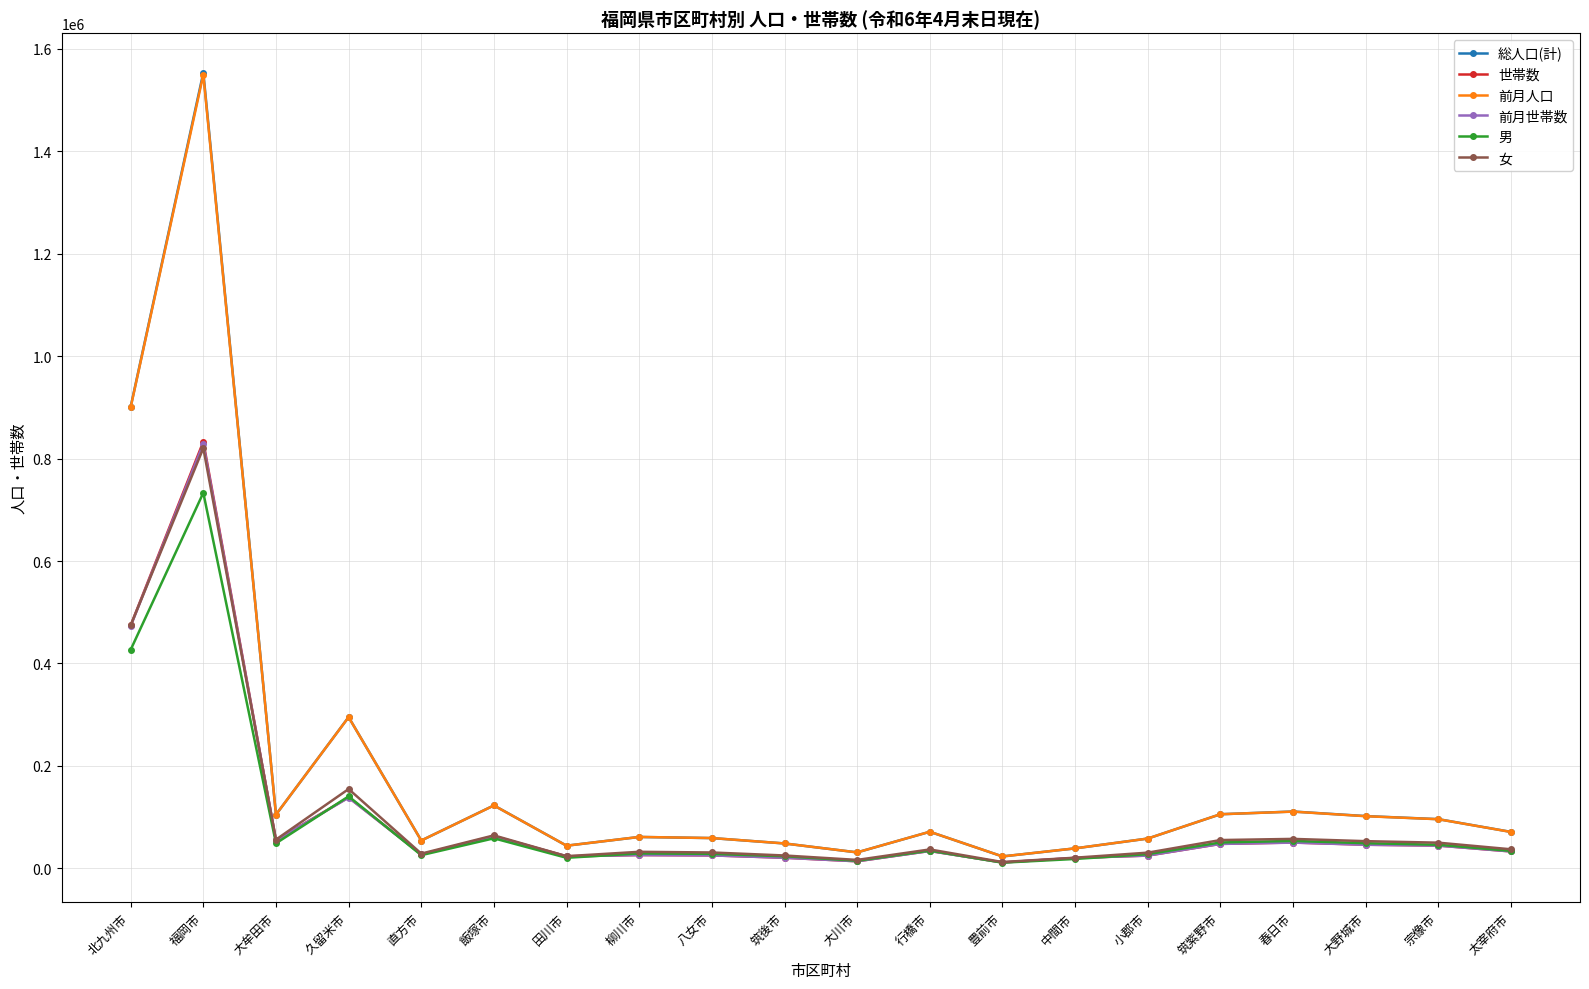

True or false: 世帯数 has a value of 474321 at 北九州市.

True